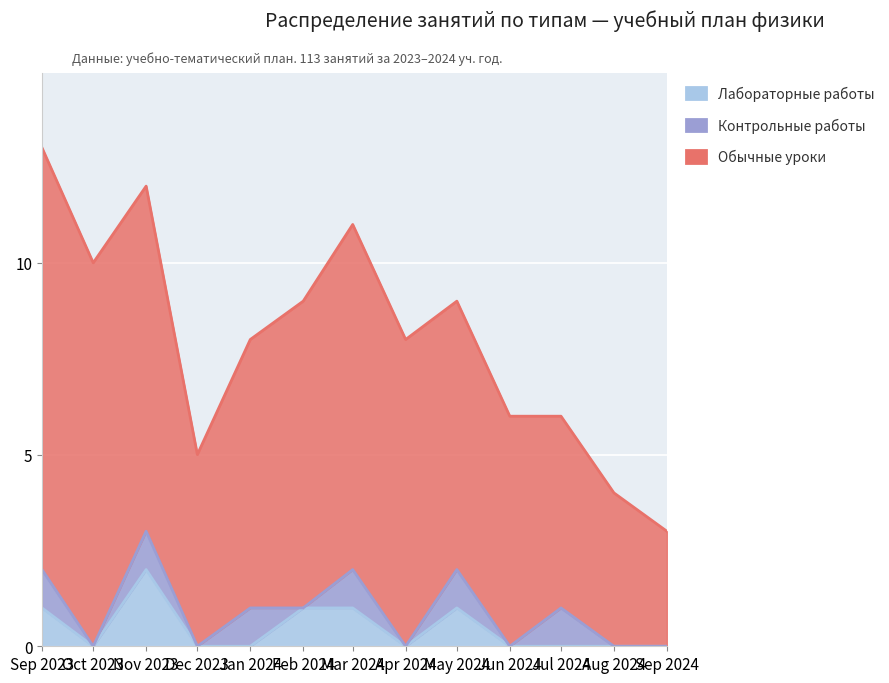

Reading left to right, extract all data points from this chart.

Лабораторные работы: 2023-09=1	2023-10=0	2023-11=2	2023-12=0	2024-01=0	2024-02=1	2024-03=1	2024-04=0	2024-05=1	2024-06=0	2024-07=0	2024-08=0	2024-09=0
Контрольные работы: 2023-09=1	2023-10=0	2023-11=1	2023-12=0	2024-01=1	2024-02=0	2024-03=1	2024-04=0	2024-05=1	2024-06=0	2024-07=1	2024-08=0	2024-09=0
Обычные уроки: 2023-09=11	2023-10=10	2023-11=9	2023-12=5	2024-01=7	2024-02=8	2024-03=9	2024-04=8	2024-05=7	2024-06=6	2024-07=5	2024-08=4	2024-09=3